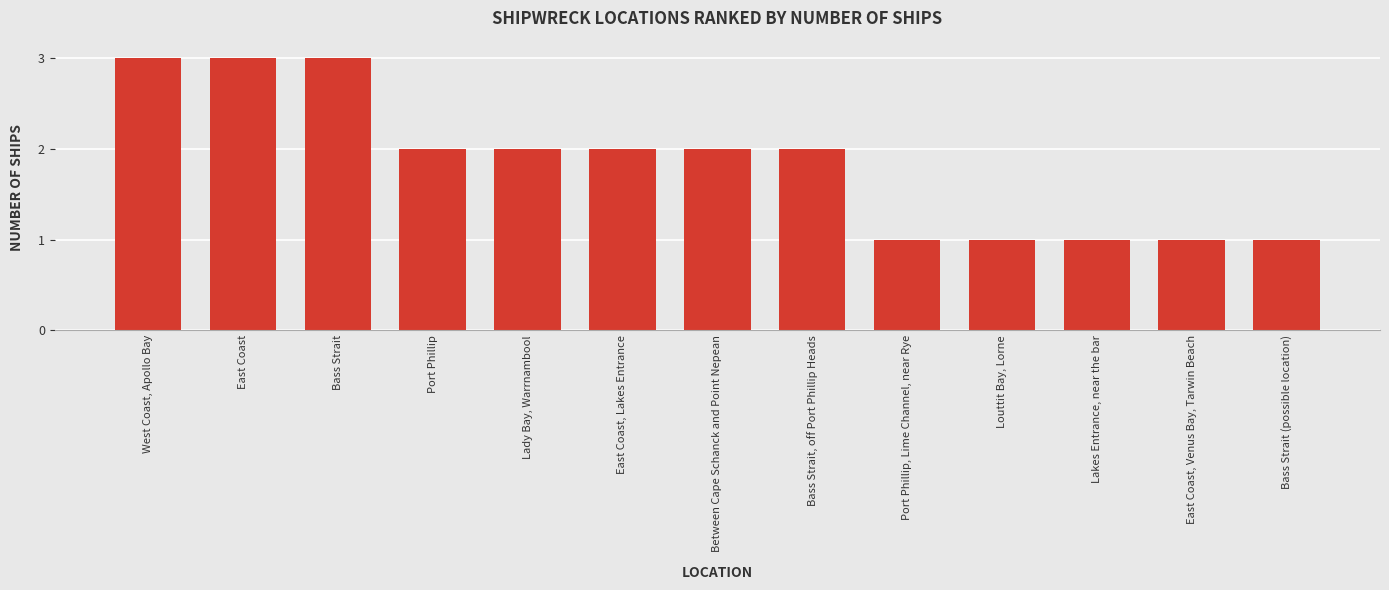

What is the difference between the second highest and minimum values?

2